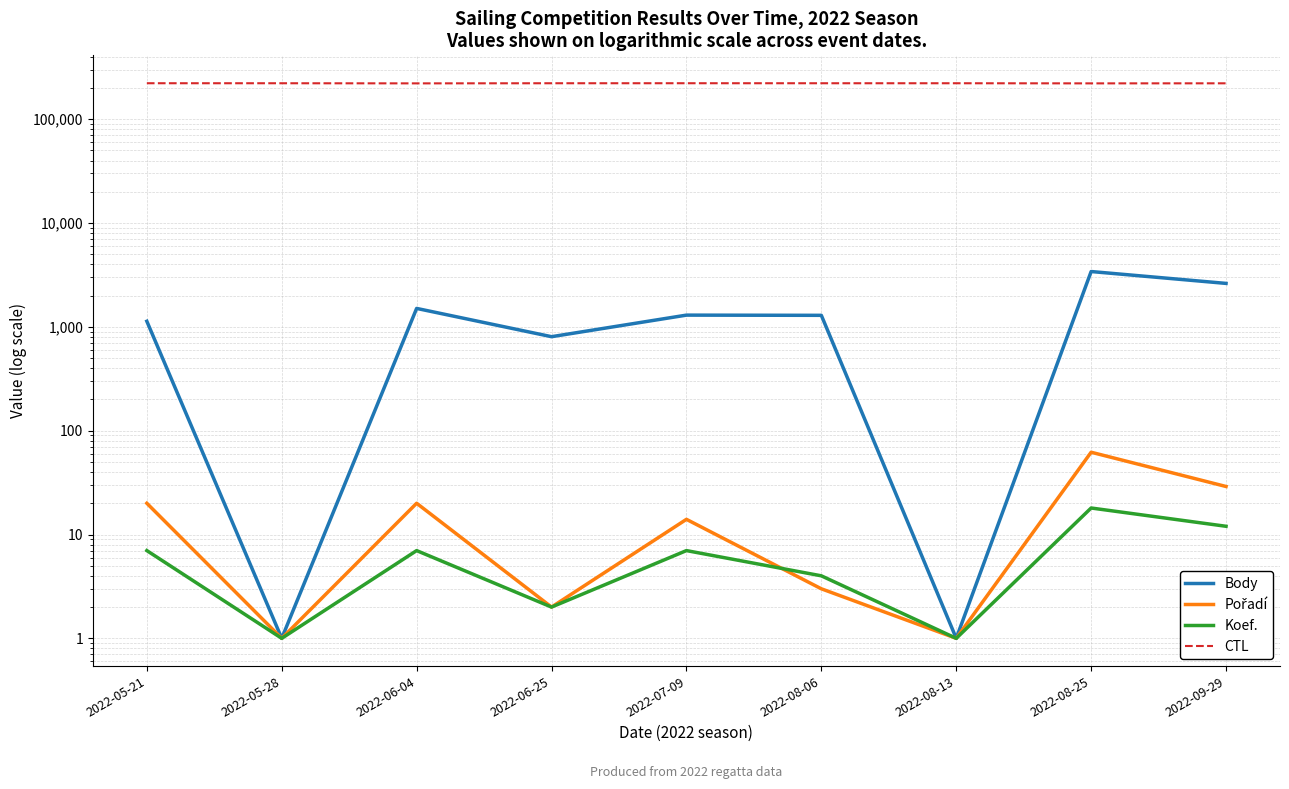

What is the lowest value of the CTL series?

221302